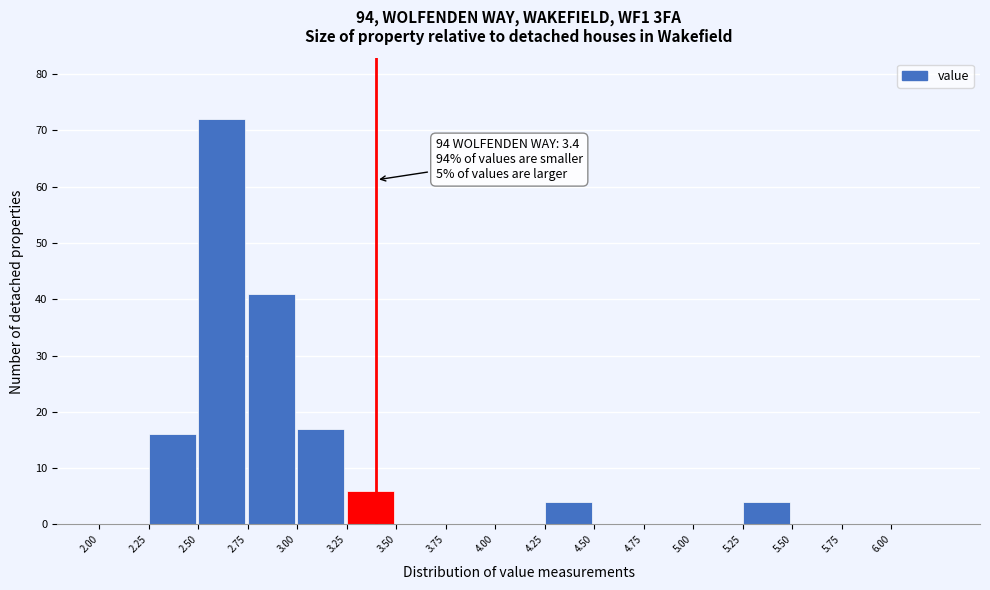

Which range on the x-axis has the tallest bar?

2.50 to 2.75